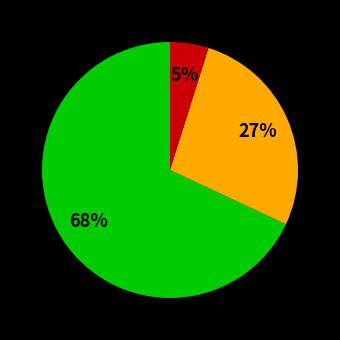

To the nearest percent, what is the difference between the largest and smallest slice percentages?

63%